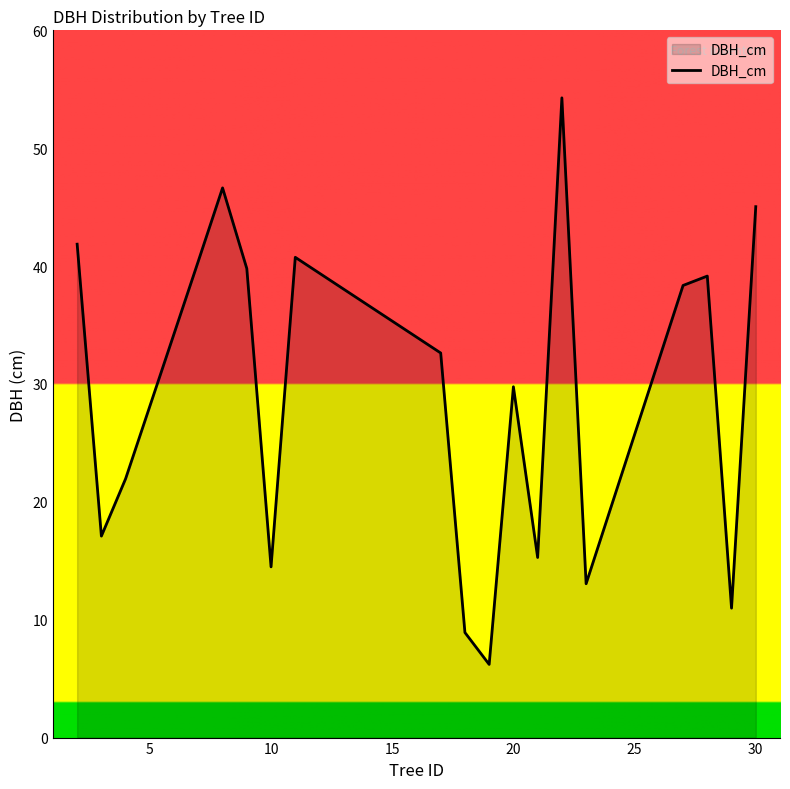

What is the difference between the maximum and minimum values?

48.1